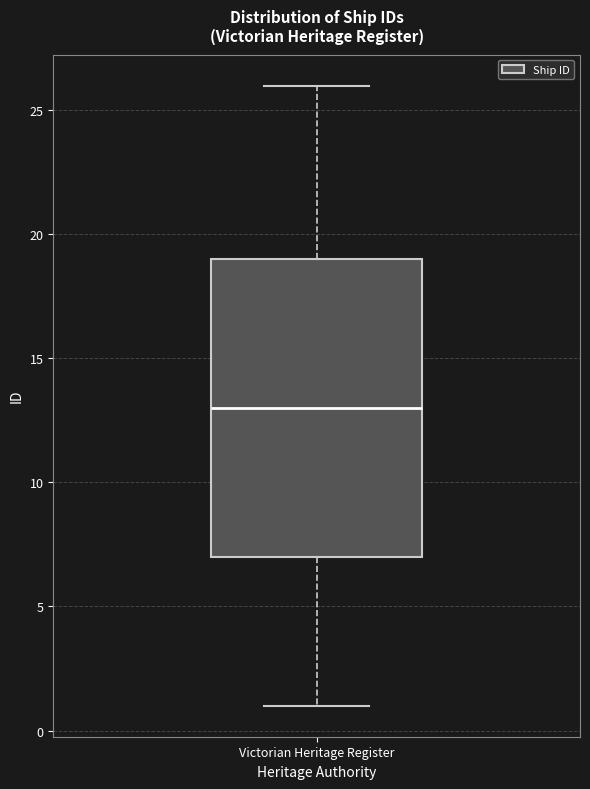

Transcribe this box plot: give where the median line is, the range the box spans, and where the two whiskers end, as read against the y-axis. The values are not printed on the chart, so give them approximately, as read against the axis.

median 13, box 7 to 19, whiskers 1 to 26